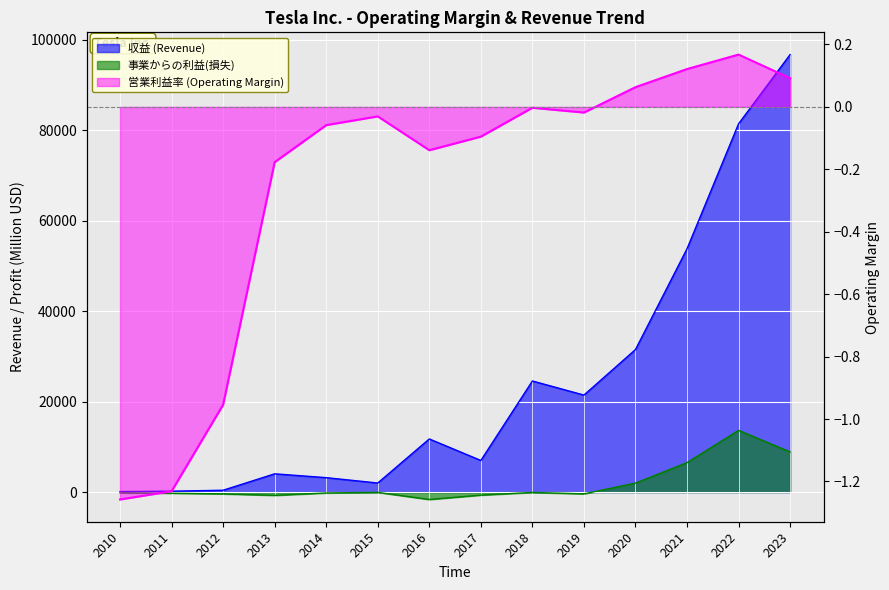

How many times do 事業からの利益(損失) and 営業利益率 cross each other?

1